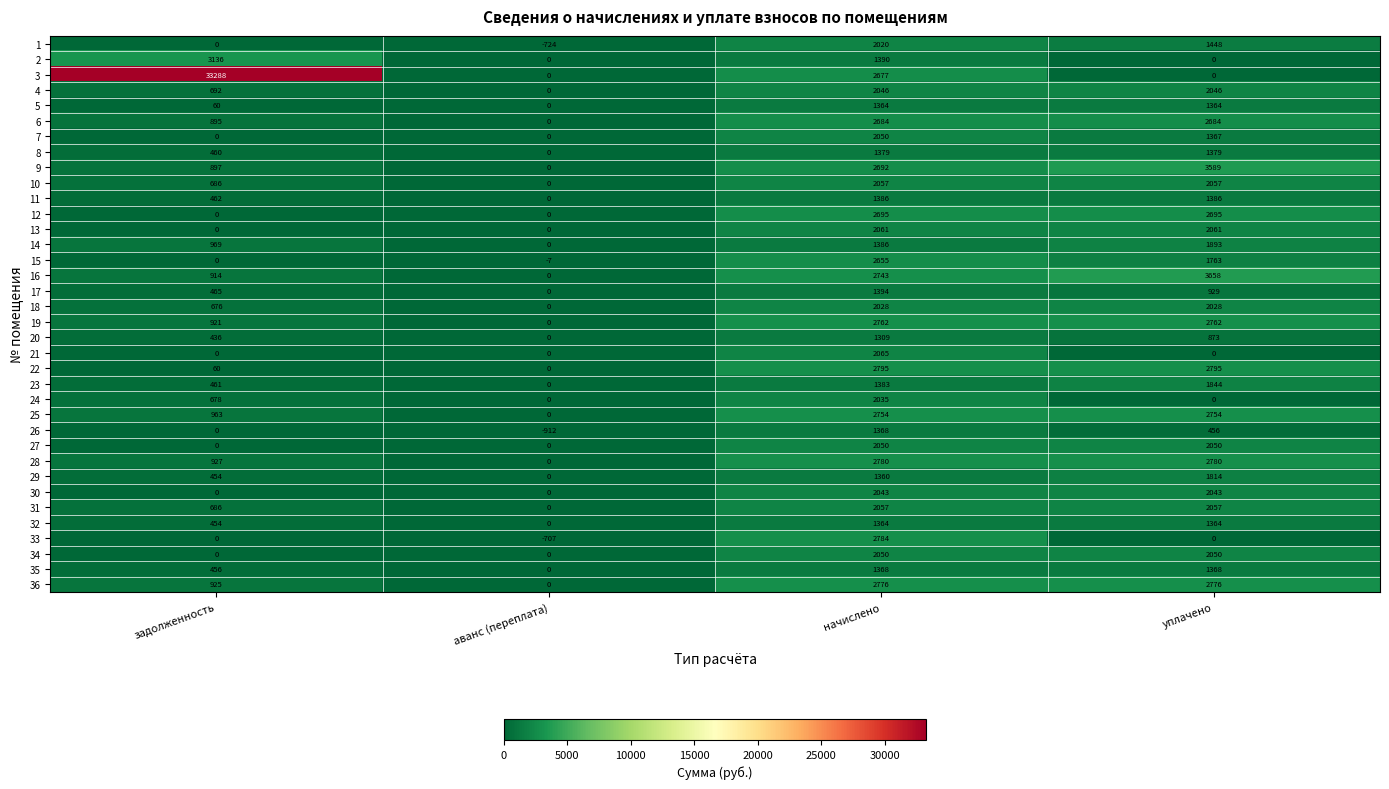

Which series has the largest total across all categories?

3